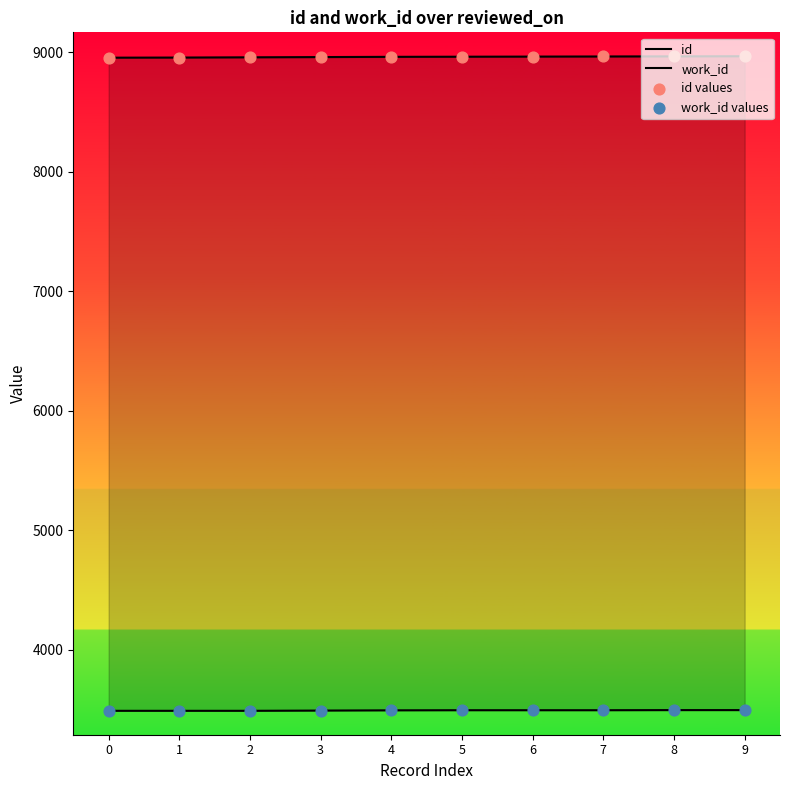

Is the value of id at 7 greater than the value of id values at 8?

No